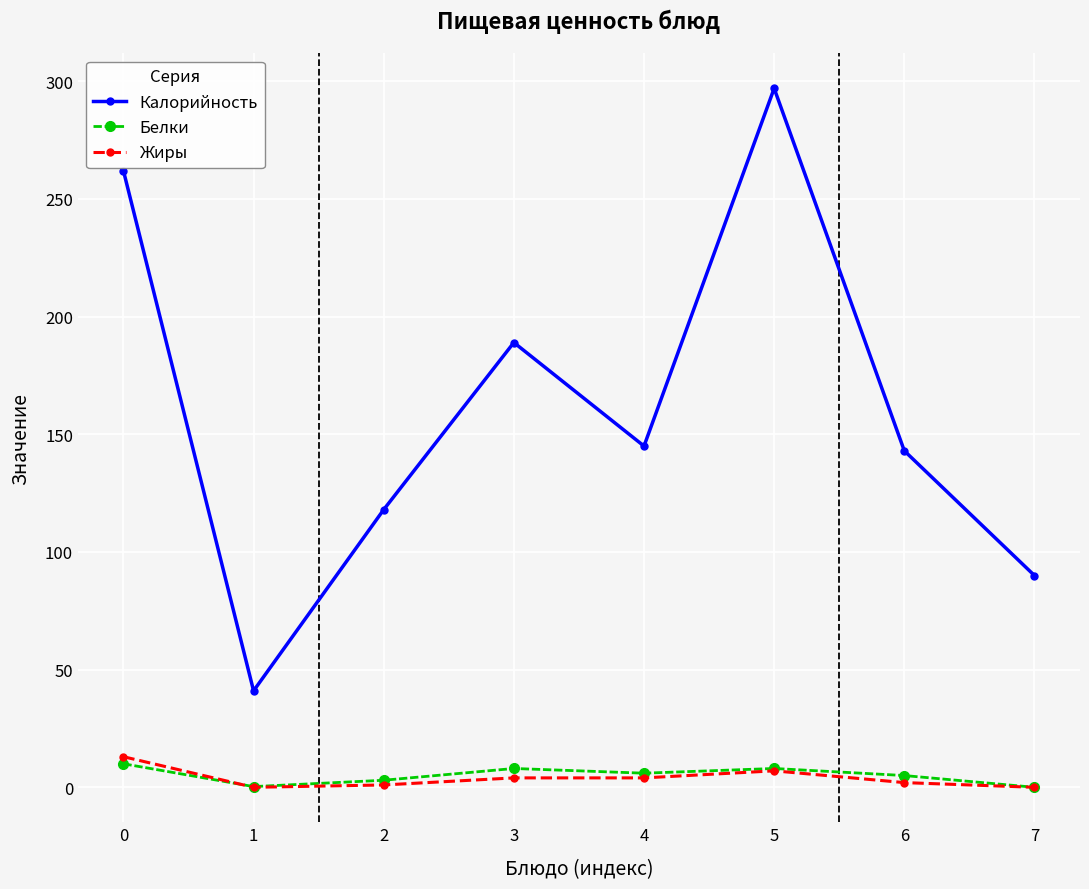

True or false: Калорийность has more than 2 interior local peaks.

False